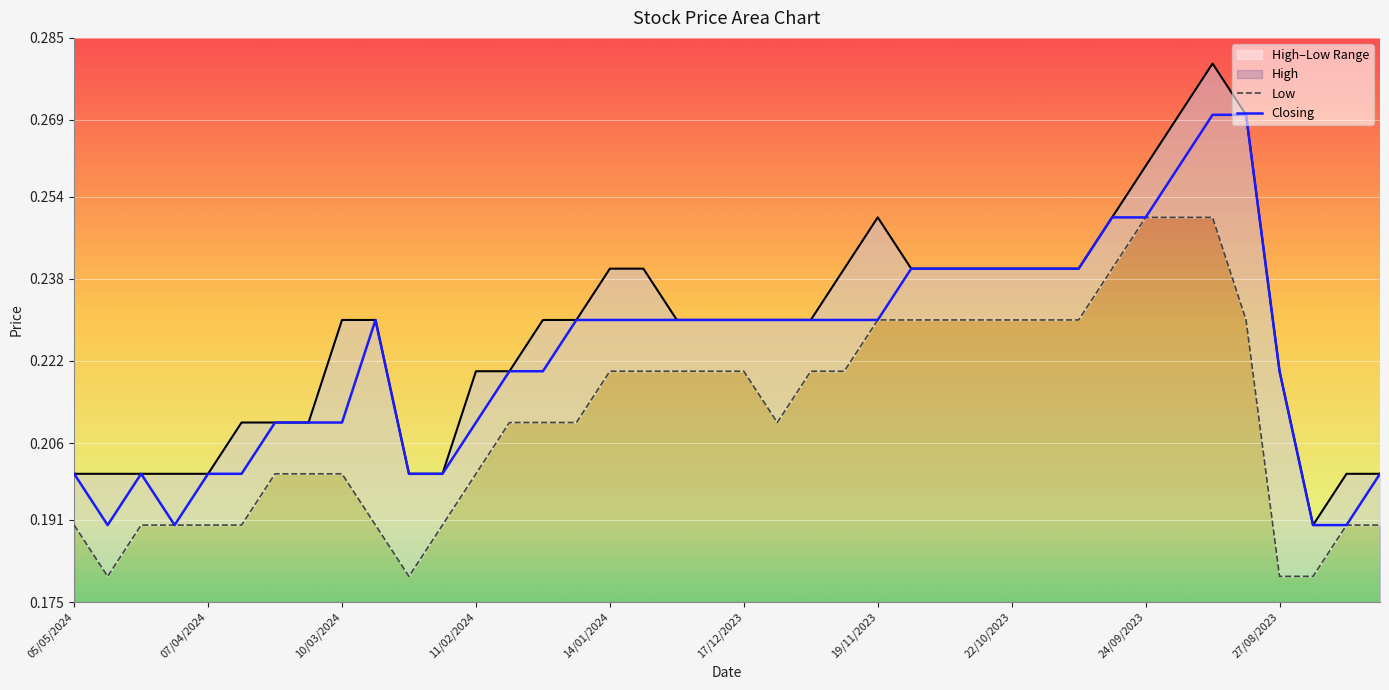

The Closing series shows 0.4 at 10/03/2024. True or false?

False